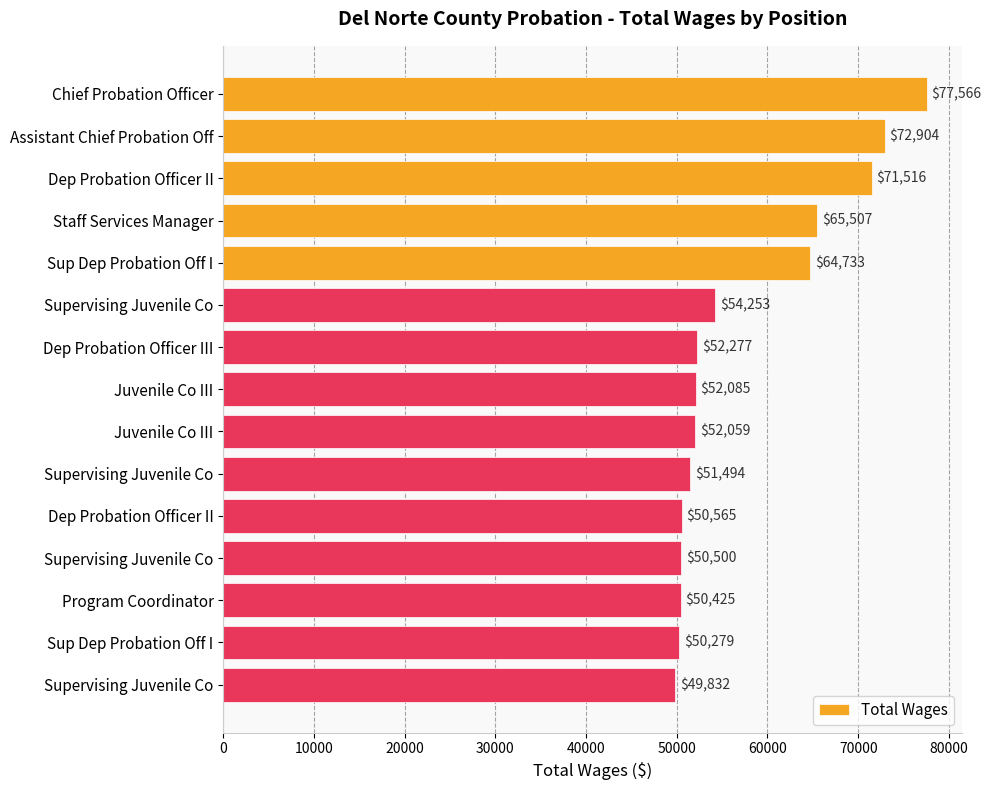

How many values are below 52085?

7